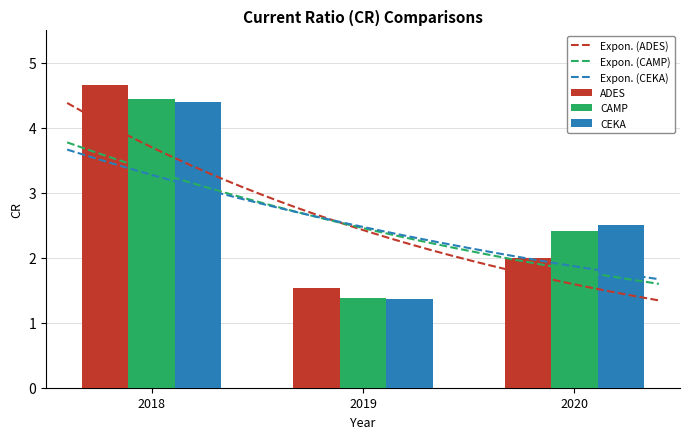

True or false: ADES has a value of 1.5 at 2019.

True